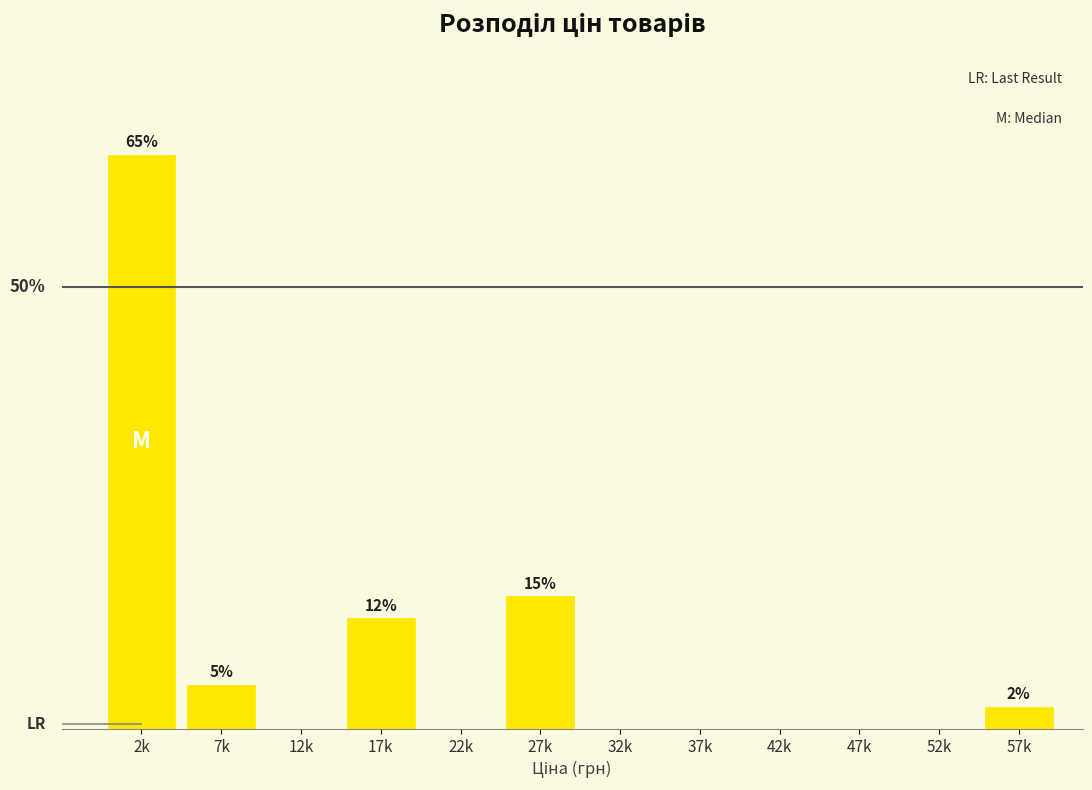

Which label corresponds to the largest value in the chart?

2k